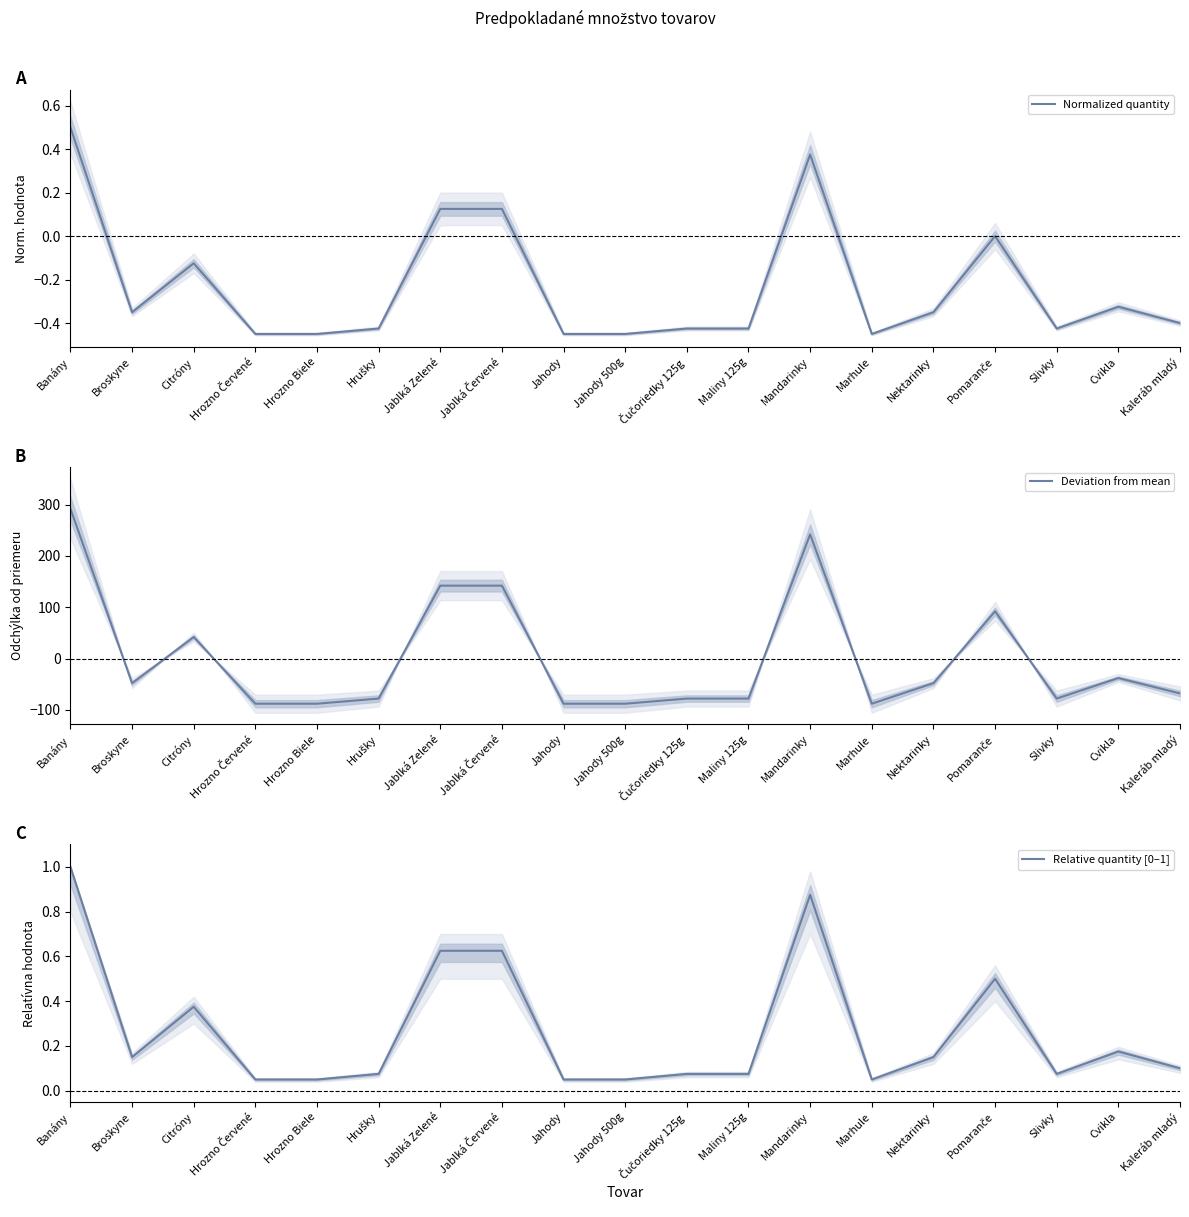

Which series has the widest spread of values?

Deviation from mean